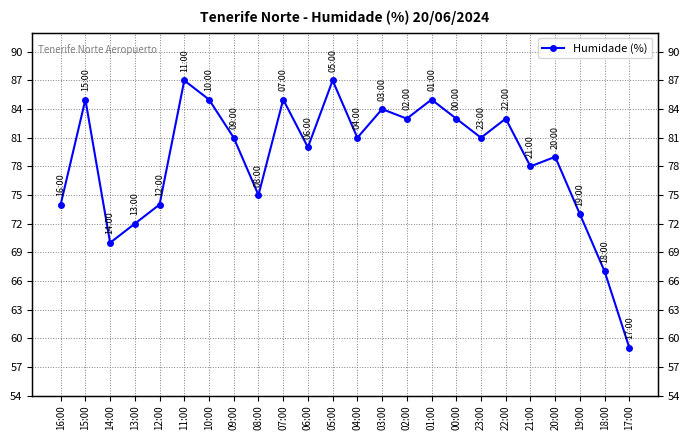

What is the difference between the values at 13:00 and 08:00?

3